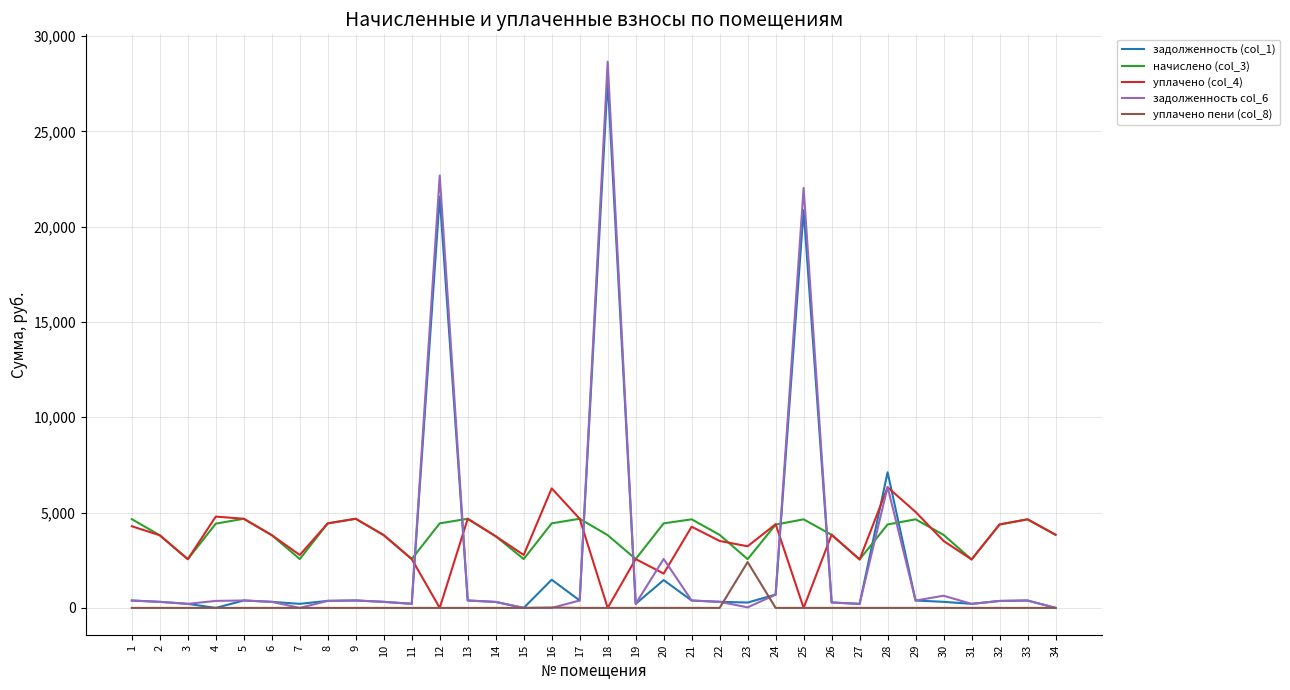

How many times do начислено (col_3) and задолженность (col_1) cross each other?

8